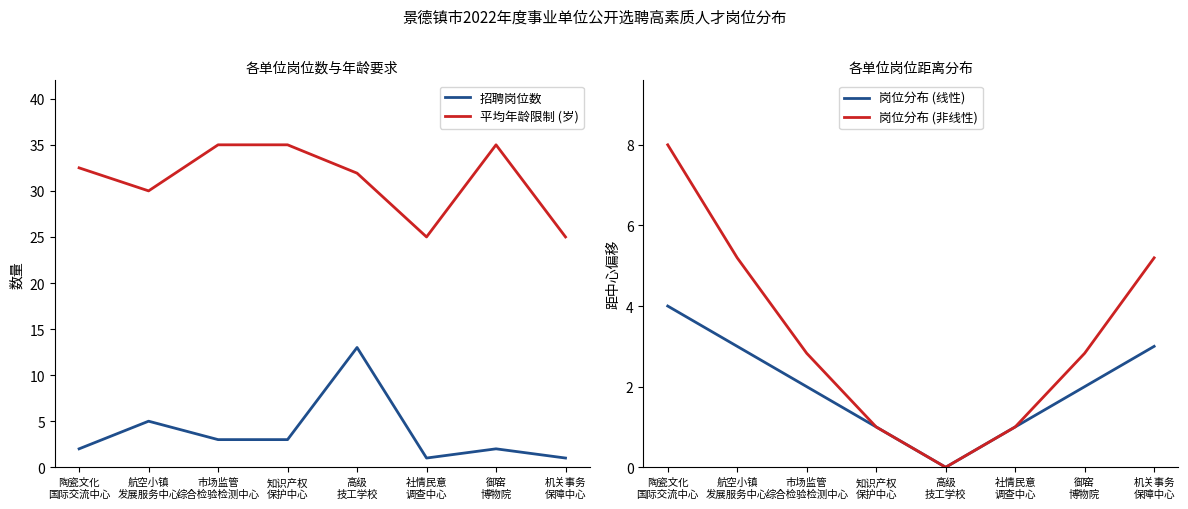

At which category does 岗位分布 (非线性) reach its first local valley?

高级
技工学校